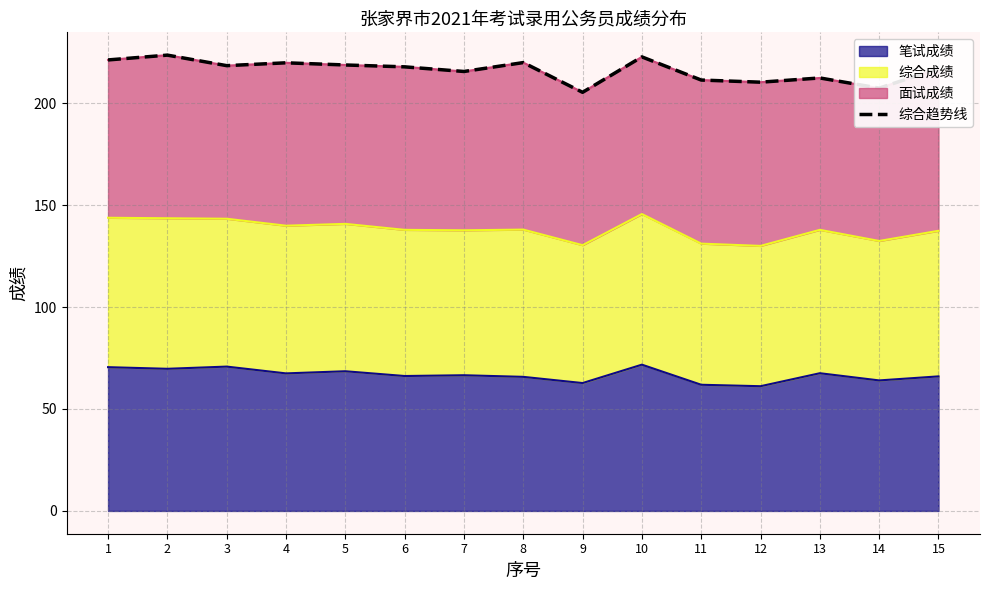

What is the change in value from 9 to 12?

+5.0